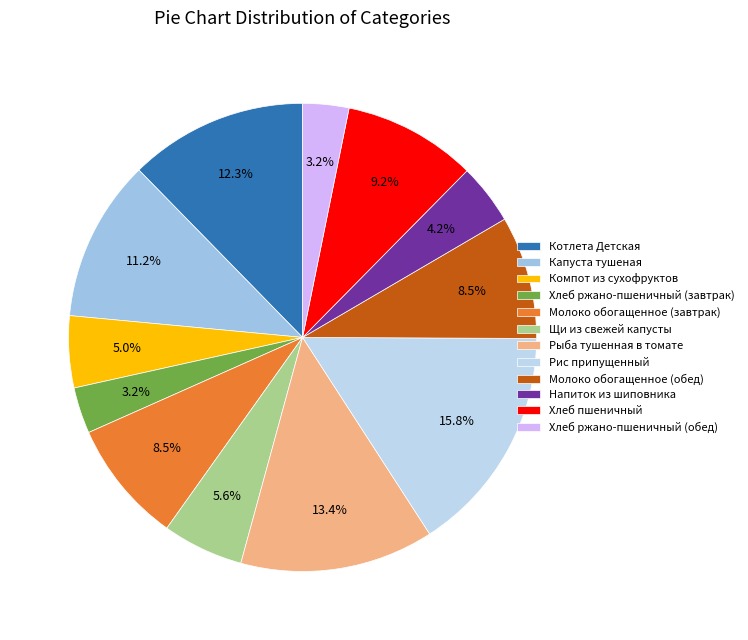

Is Рыба тушенная в томате the majority of the pie?

No